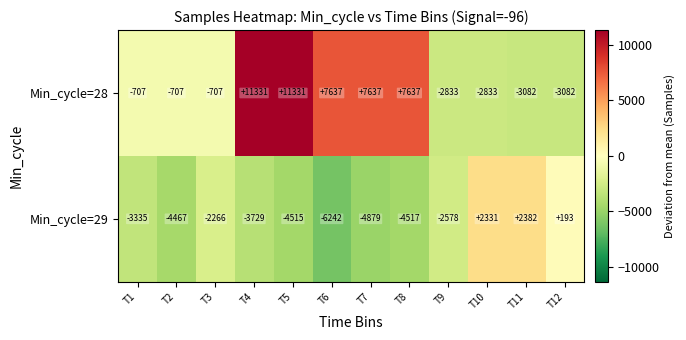

Between T2 and T12, which series saw the biggest shift?

Min_cycle=29